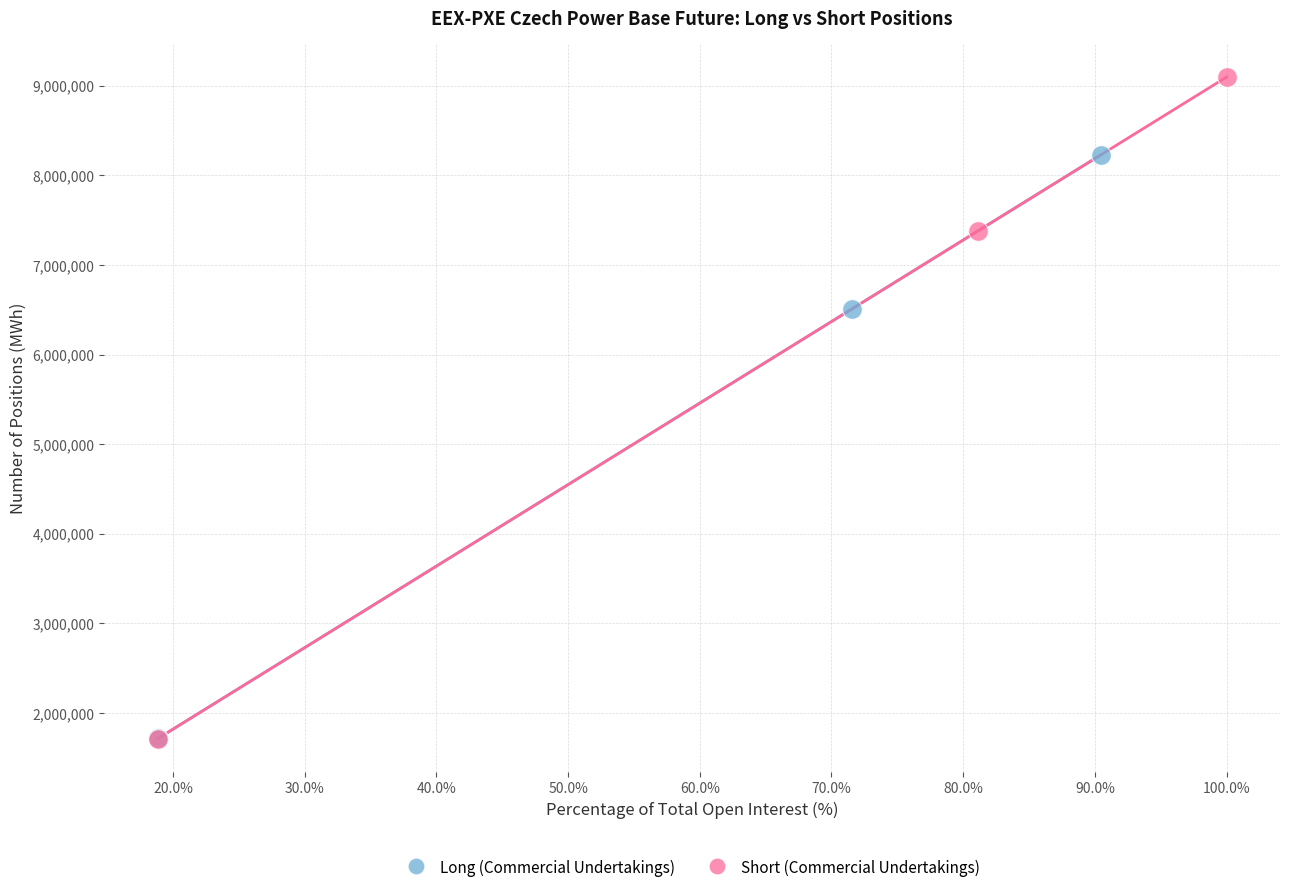

Which series contains the highest Y value?

Short (Commercial Undertakings)